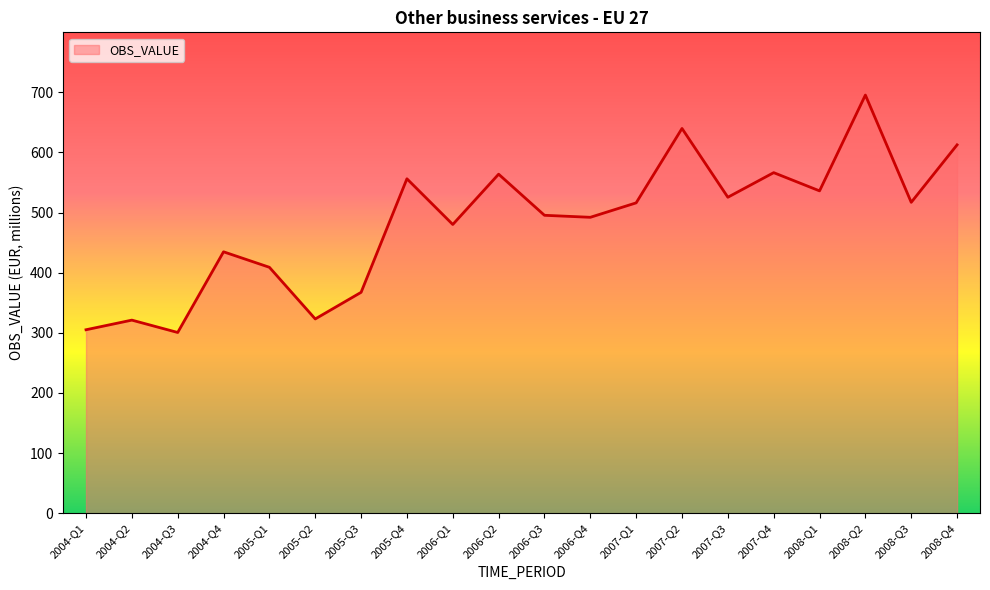

Read the value at 2008-Q2.

695.4